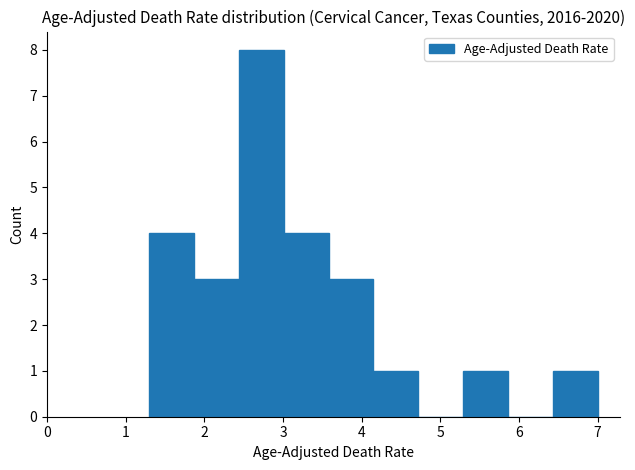

Reading left to right, list every bar in this chart as the range it spans on the x-axis followed by its height. Neither the bar edges nor the heights are printed on the chart, so give them approximately, as read against the axes.

1.30 to 1.87: 4
1.87 to 2.44: 3
2.44 to 3.01: 8
3.01 to 3.58: 4
3.58 to 4.15: 3
4.15 to 4.72: 1
4.72 to 5.29: 0
5.29 to 5.86: 1
5.86 to 6.43: 0
6.43 to 7.00: 1